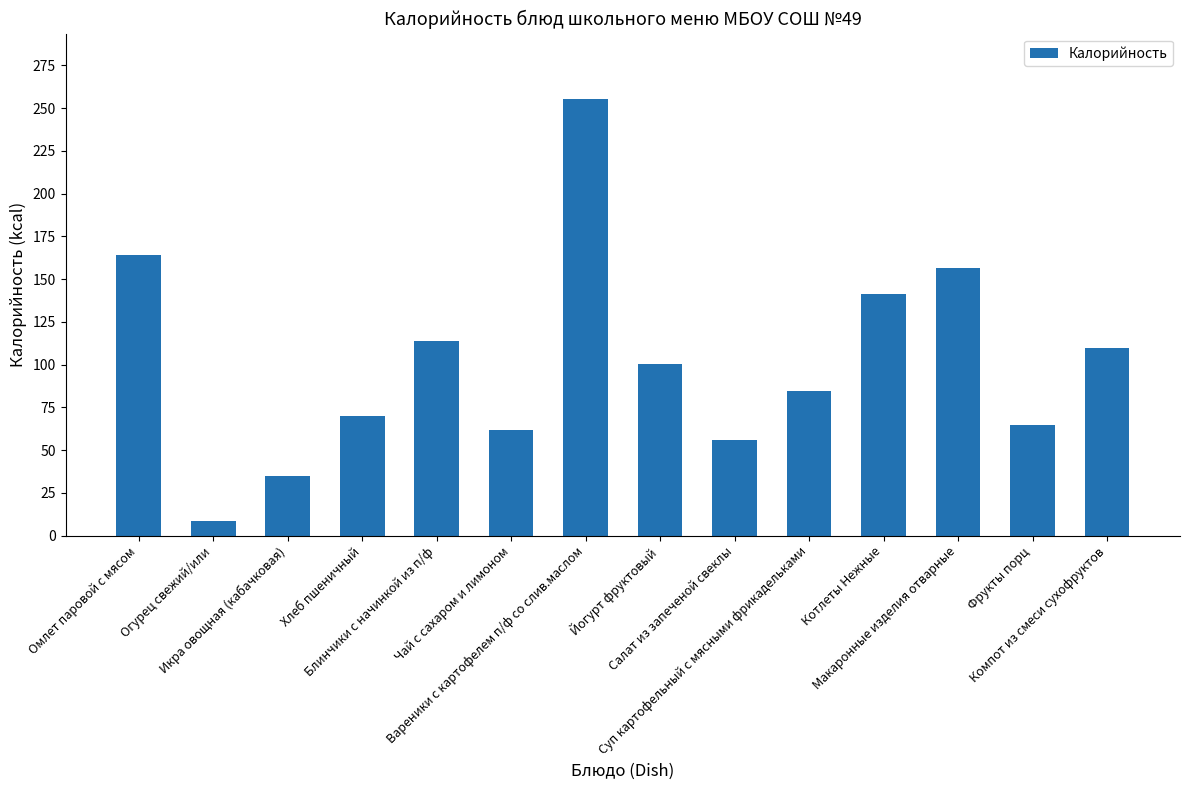

What is the difference between the maximum and minimum values?

246.9